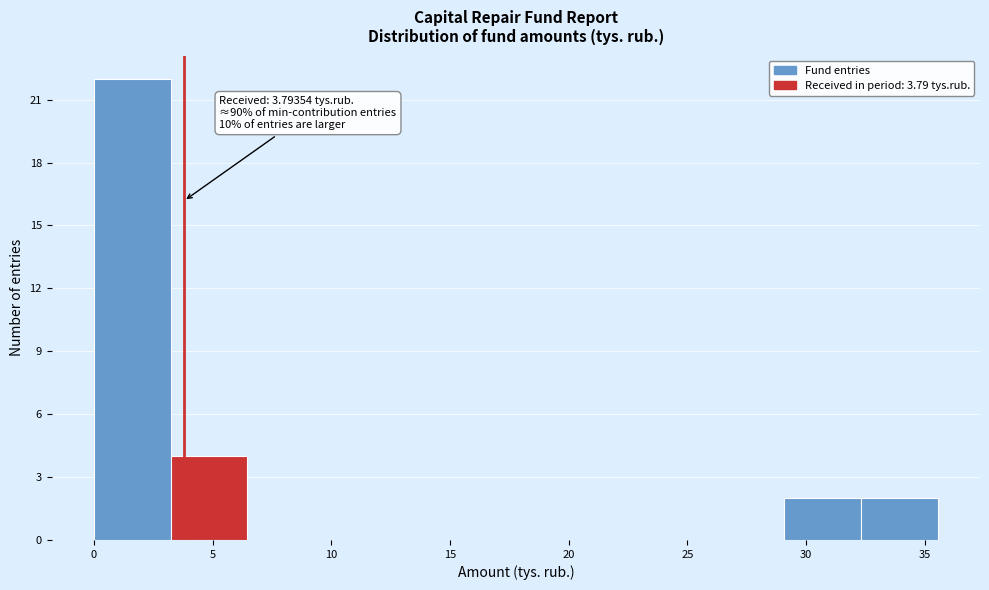

Which range on the x-axis has the tallest bar?

0.0 to 3.0